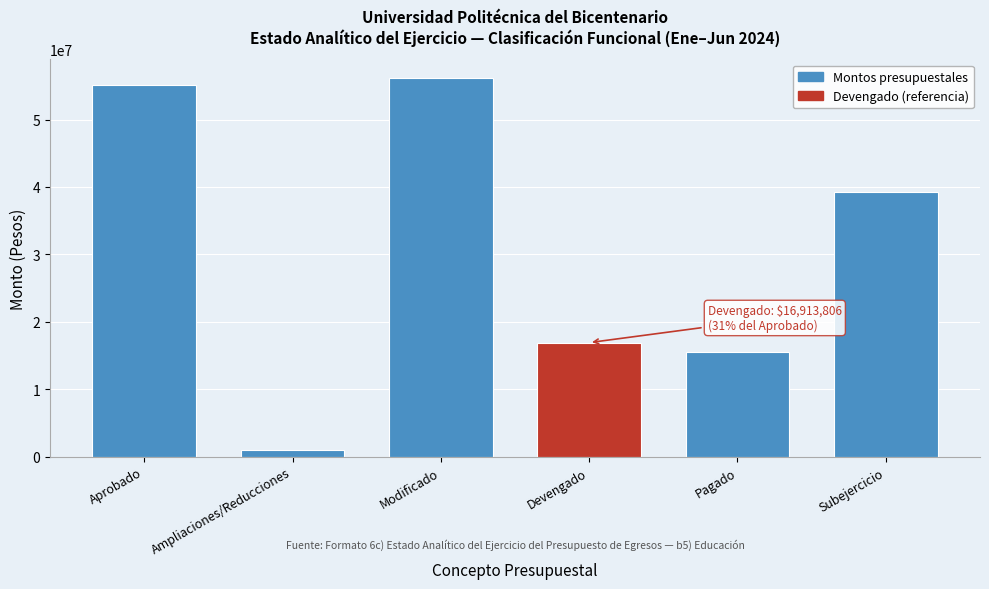

Reading left to right, extract all data points from this chart.

Aprobado=55110088.7	Ampliaciones/Reducciones=1013478.8	Modificado=56123567.5	Devengado=16913806.0	Pagado=15591840.5	Subejercicio=39209761.6